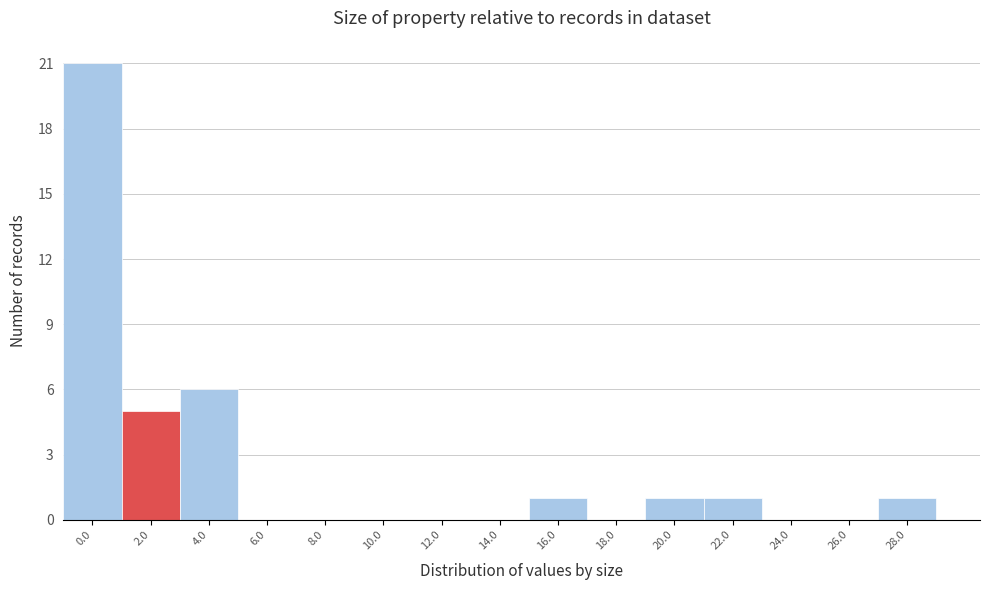

Reading left to right, list all the values displayed in this chart.

0.0=21	2.0=5	4.0=6	6.0=0	8.0=0	10.0=0	12.0=0	14.0=0	16.0=1	18.0=0	20.0=1	22.0=1	24.0=0	26.0=0	28.0=1